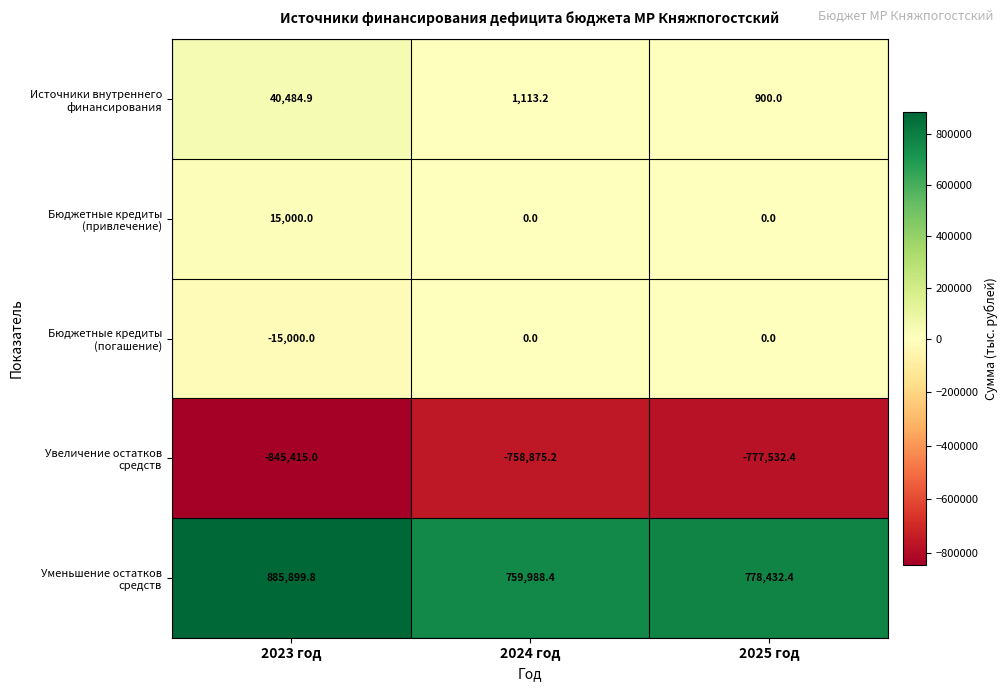

What is the sum of all Бюджетные кредиты (погашение) values?

-15000.0